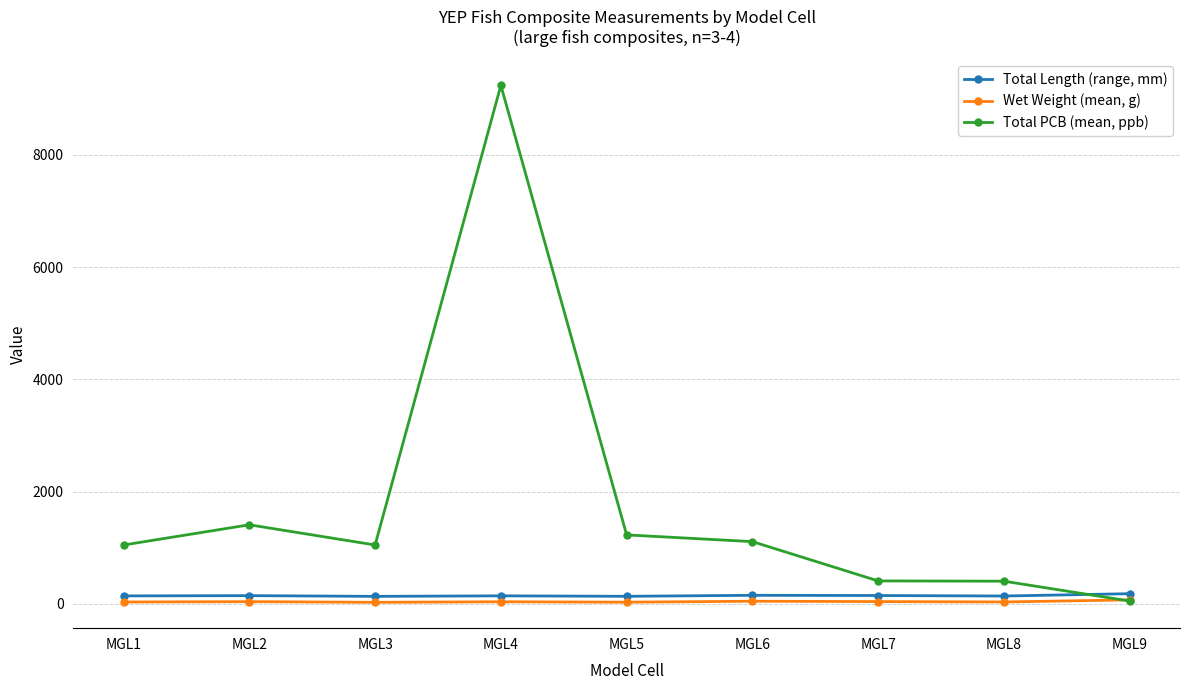

At which category does Total PCB (mean, ppb) reach its first local peak?

MGL2